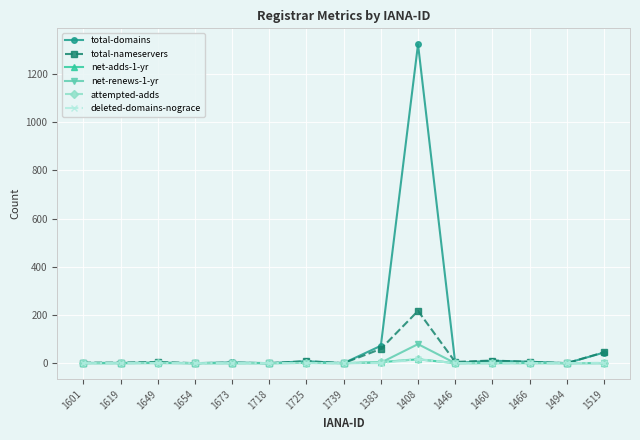

Which series has the largest total across all categories?

total-domains